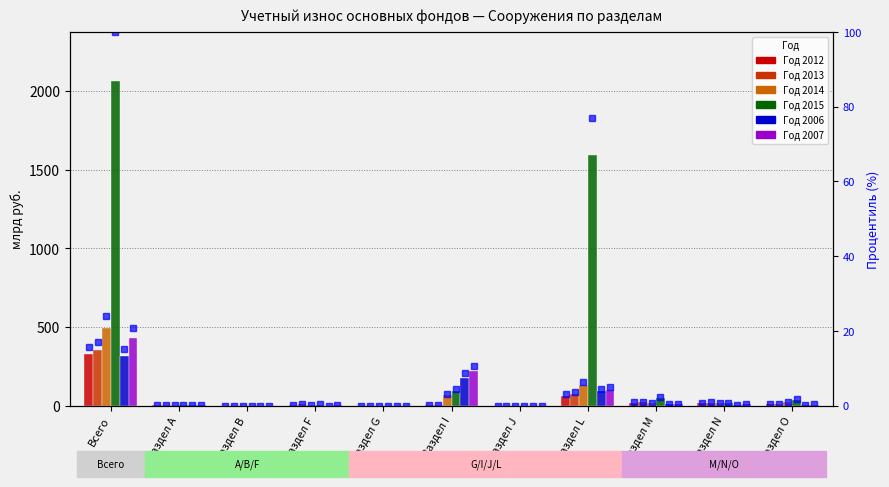

Which label corresponds to the largest value in the chart?

Всего